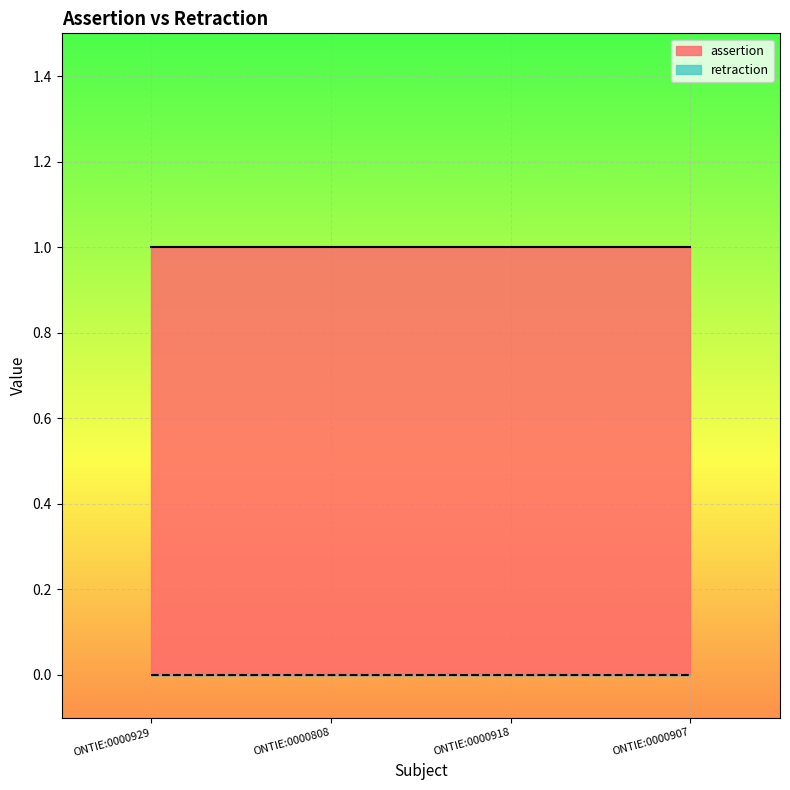

True or false: retraction and assertion cross at least once.

False